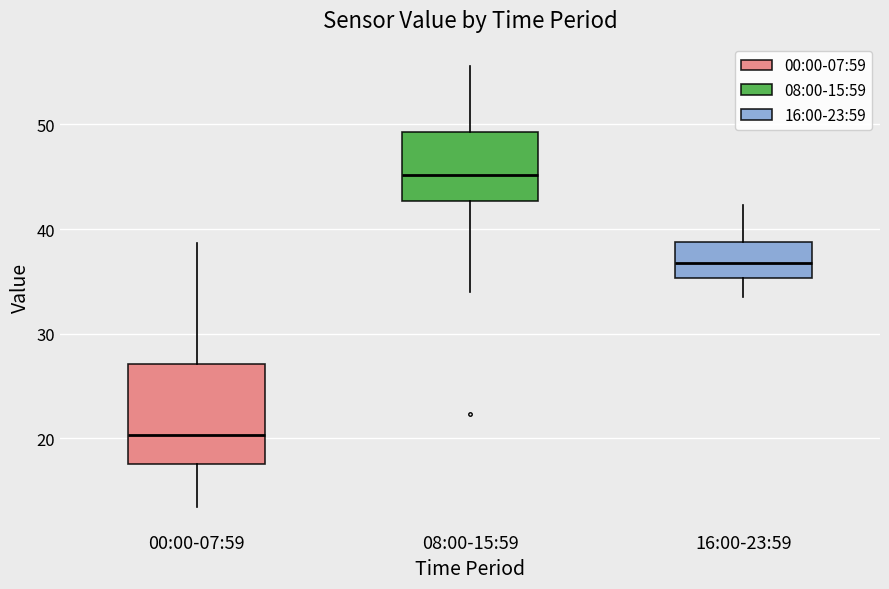

Reading left to right, transcribe this box plot: for each box, give where its median line is, the range the box spans, and where its two whiskers end, as read against the y-axis. The values are not printed on the chart, so give them approximately, as read against the axis.

00:00-07:59: median 20, box 18 to 27, whiskers 13 to 39
08:00-15:59: median 45, box 43 to 49, whiskers 34 to 56
16:00-23:59: median 37, box 35 to 39, whiskers 34 to 42